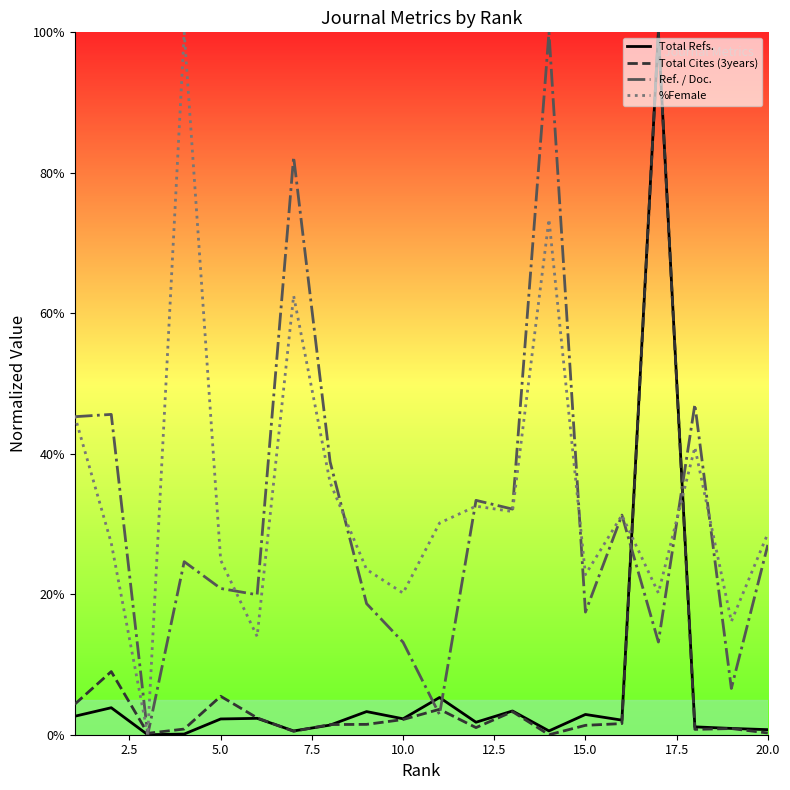

What is the maximum value for Total Cites (3years)?

100.0